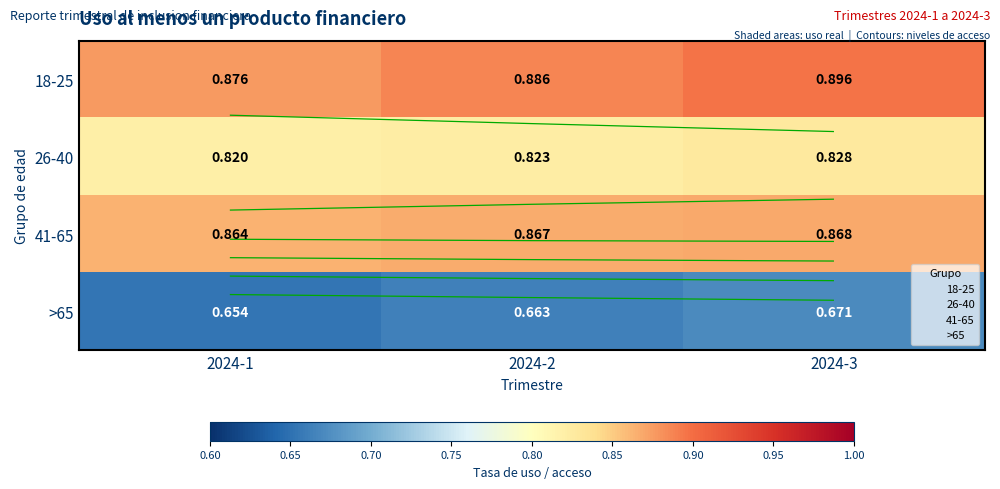

What is the sum of the 26-40 values at 2024-3 and 2024-2?

1.7